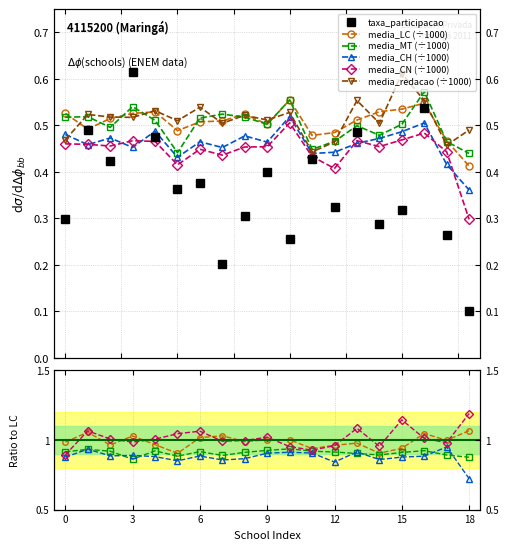

True or false: media_CN has more than 2 points higher than both neighbors.

True